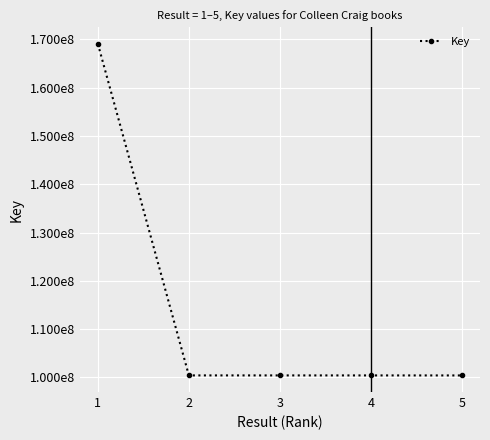

Which label corresponds to the smallest value in the chart?

5